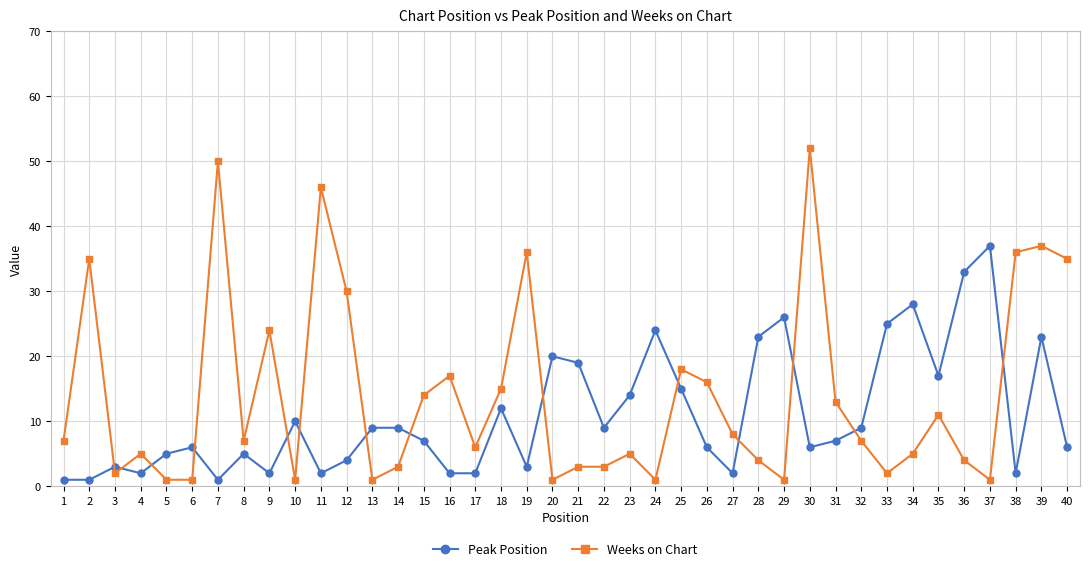

At how many categories does at least one series exceed 47?

2